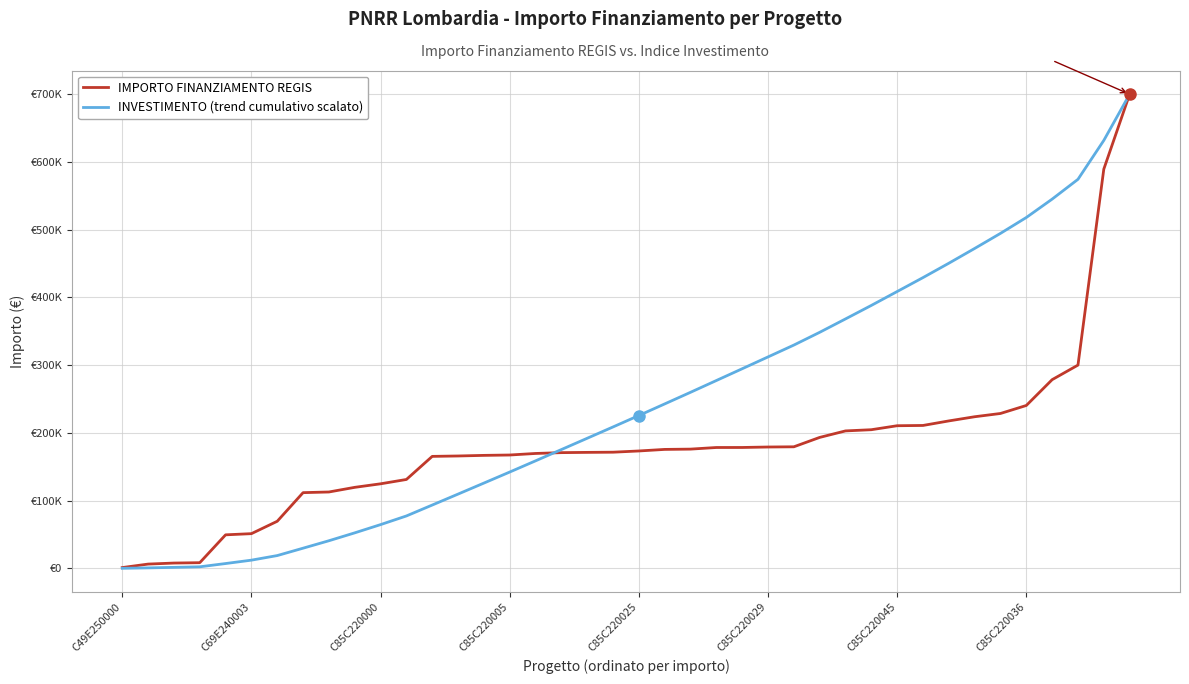

What are all the series names shown in the legend?

IMPORTO FINANZIAMENTO REGIS, INVESTIMENTO (trend cumulativo scalato)